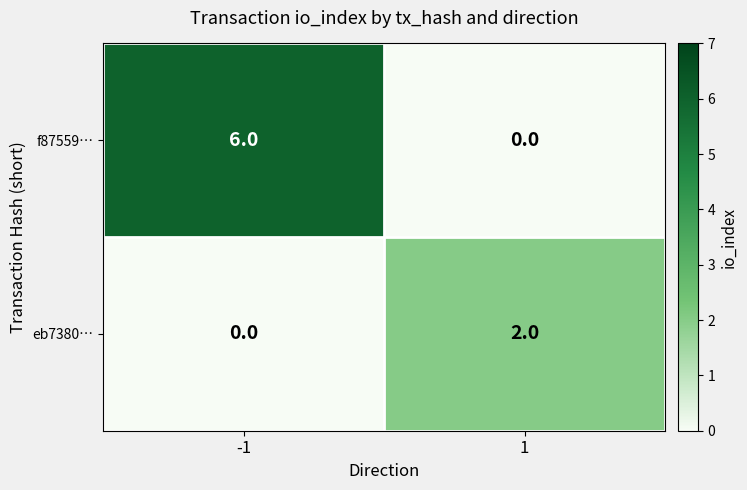

Reading left to right, extract all data points from this chart.

f87559…: -1=6	1=0
eb7380…: -1=0	1=2